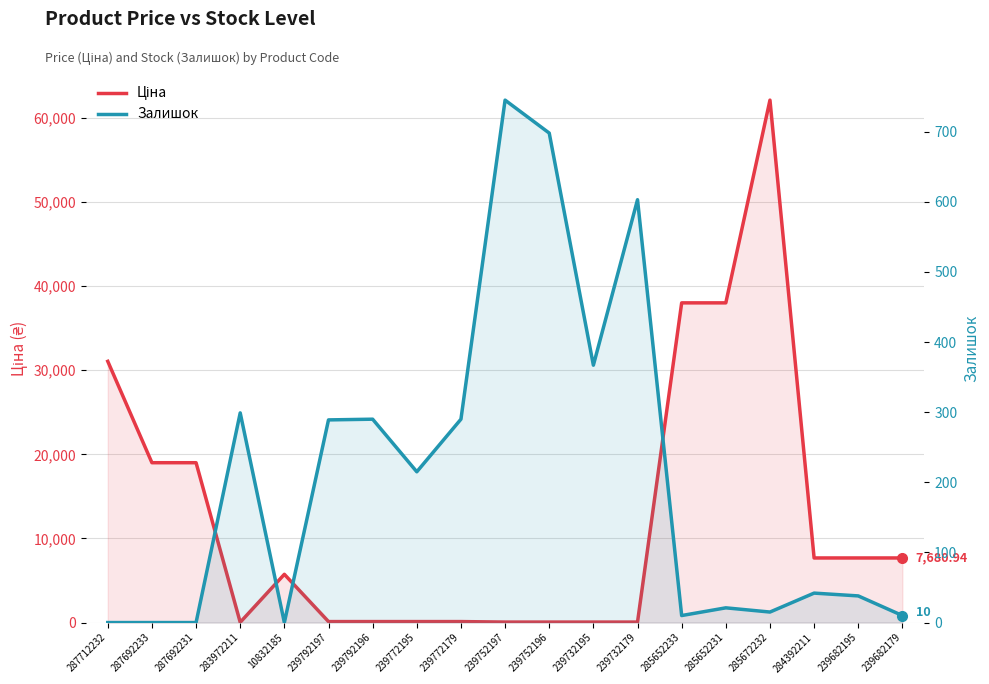

Between 239792196 and 239732195, which series saw the biggest shift?

Залишок